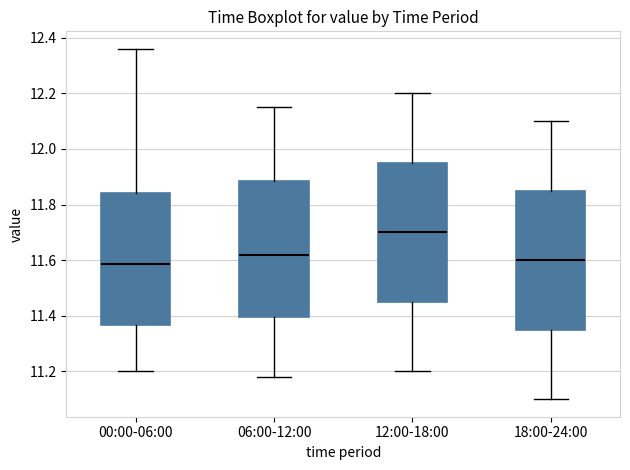

Where does the median line of the box for 12:00-18:00 sit on the y-axis? The values are not printed on the chart, so give them approximately, as read against the axis.

11.70